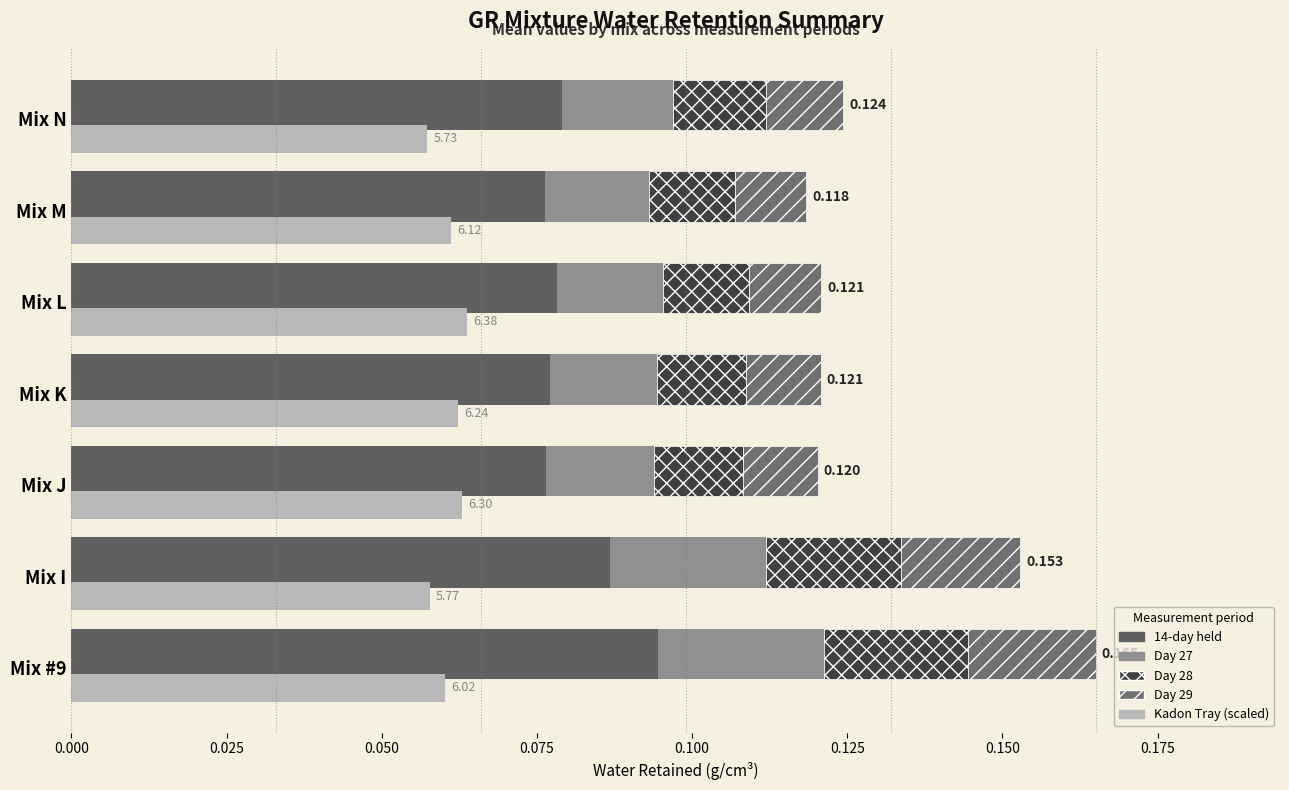

Is it true that 14-day held equals 0.1 at Mix I?

False